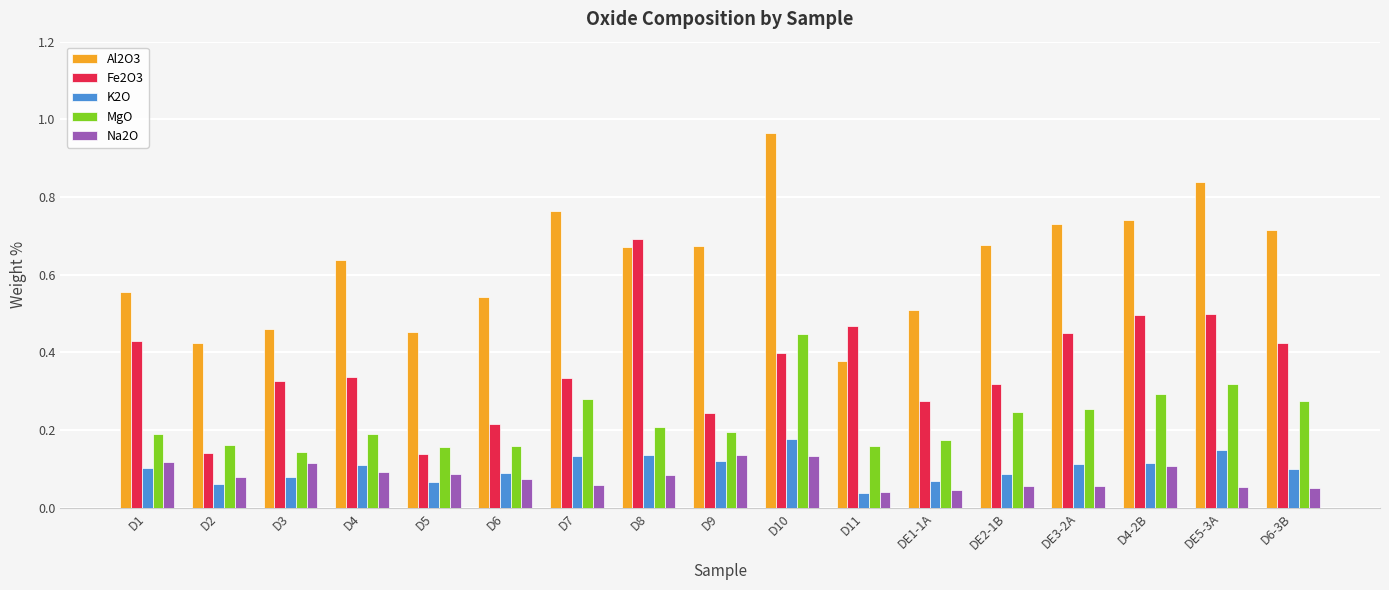

True or false: MgO has a value of 0.3 at DE5-3A.

True